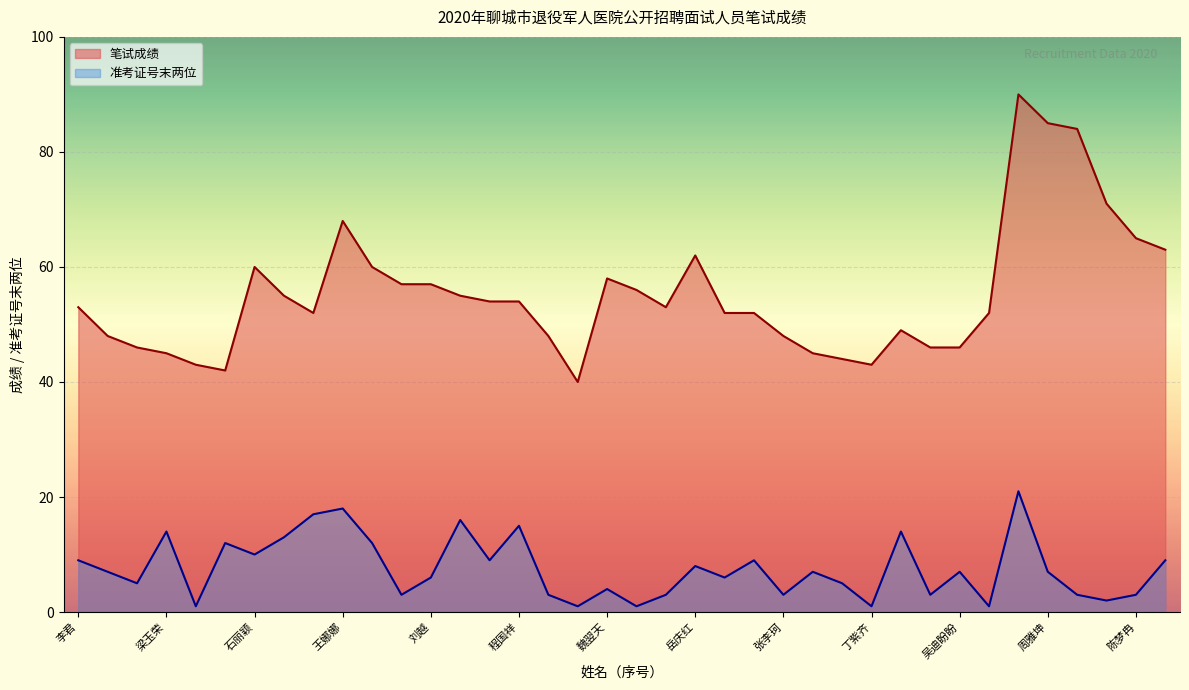

Reading right to left, extract all data points from this chart.

笔试成绩: 徐海英=63	陈梦冉=65	杨新宇=71	杨风玲=84	周雅坤=85	方军=90	张济民=52	吴迪盼盼=46	王可楹=46	张晓晗=49	丁紫齐=43	冯海兵=44	李晶睿=45	张李珂=48	张爱苹=52	刘心心=52	岳庆红=62	修陶立=53	邢本洋=56	魏翌天=58	杜斌=40	王子豪=48	程国祥=54	李永贺=54	荣芳敏=55	刘越=57	徐霞=57	张爽=60	王娜娜=68	马智颖=52	王晓丹=55	石丽颖=60	闫鸿艳=42	王艳佳=43	梁玉荣=45	贾然然=46	林彦晨=48	李君=53
准考证号末两位: 徐海英=9	陈梦冉=3	杨新宇=2	杨风玲=3	周雅坤=7	方军=21	张济民=1	吴迪盼盼=7	王可楹=3	张晓晗=14	丁紫齐=1	冯海兵=5	李晶睿=7	张李珂=3	张爱苹=9	刘心心=6	岳庆红=8	修陶立=3	邢本洋=1	魏翌天=4	杜斌=1	王子豪=3	程国祥=15	李永贺=9	荣芳敏=16	刘越=6	徐霞=3	张爽=12	王娜娜=18	马智颖=17	王晓丹=13	石丽颖=10	闫鸿艳=12	王艳佳=1	梁玉荣=14	贾然然=5	林彦晨=7	李君=9